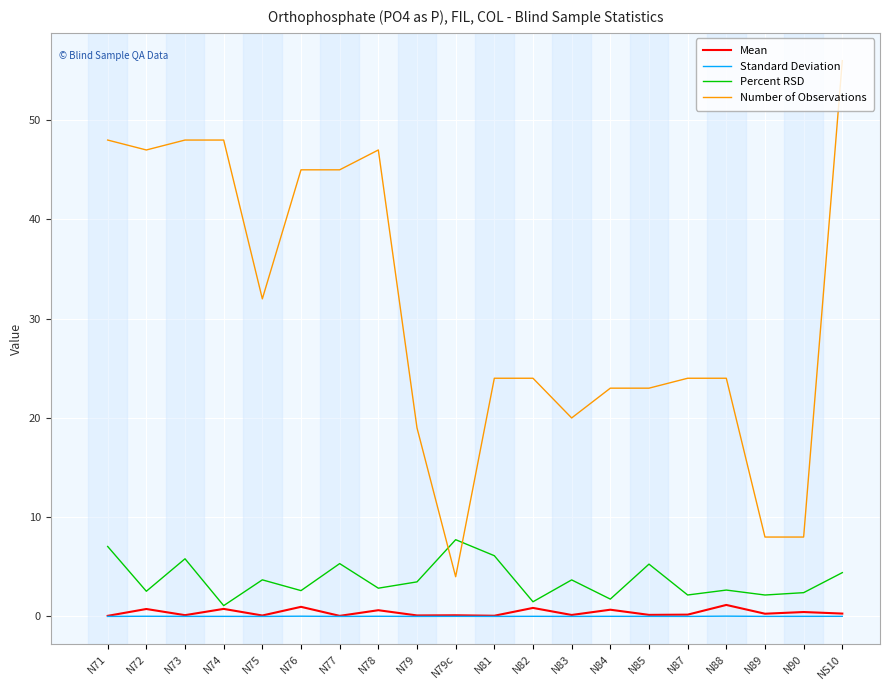

Which category has the highest value in the Percent RSD series?

N79c